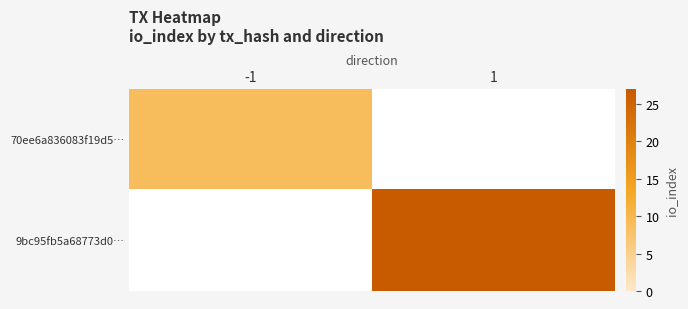

Where is 70ee6a836083f19d5… nearest to the value 9?

-1